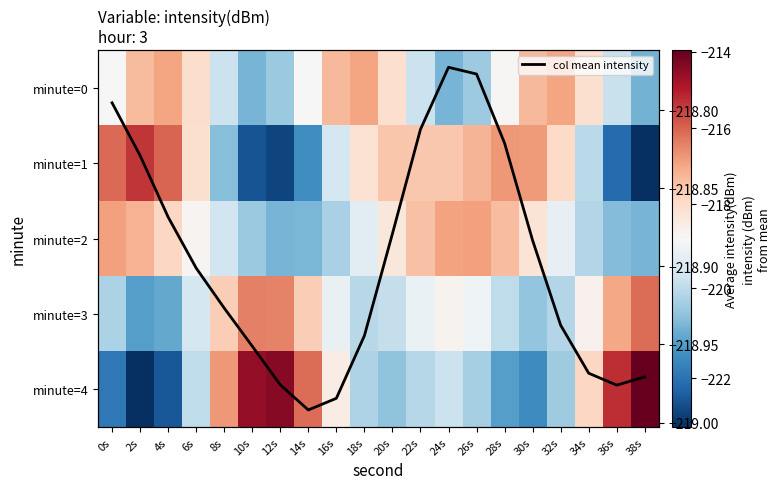

What is the highest value of the minute=0 series?

-216.9